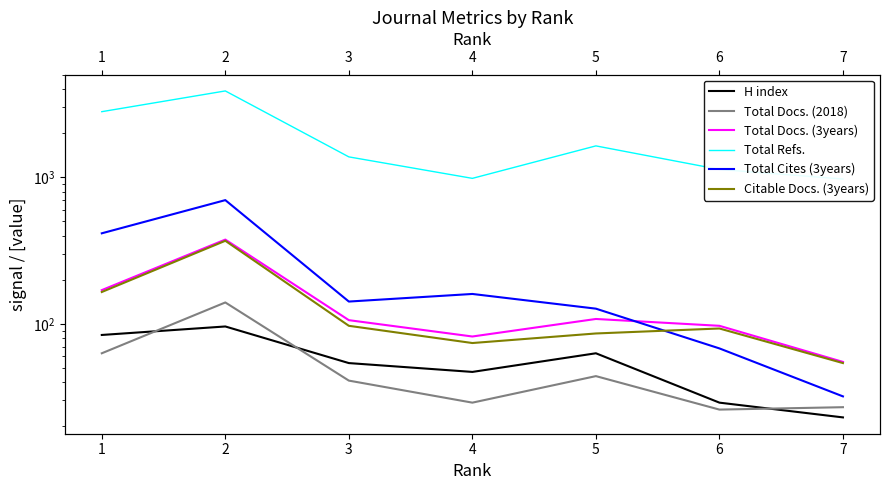

Reading left to right, extract all data points from this chart.

H index: 84	96	54	47	63	29	23
Total Docs. (2018): 63	140	41	29	44	26	27
Total Docs. (3years): 170	376	106	82	108	97	55
Total Refs.: 2806	3887	1379	984	1639	1132	974
Total Cites (3years): 415	699	142	160	127	68	32
Citable Docs. (3years): 165	369	97	74	86	93	54